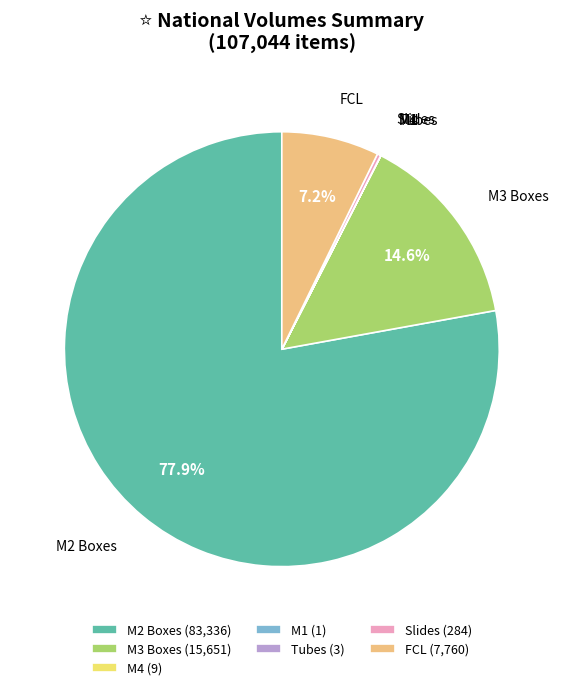

Approximately how many times larger is the value at FCL compared to M3 Boxes?

0.5